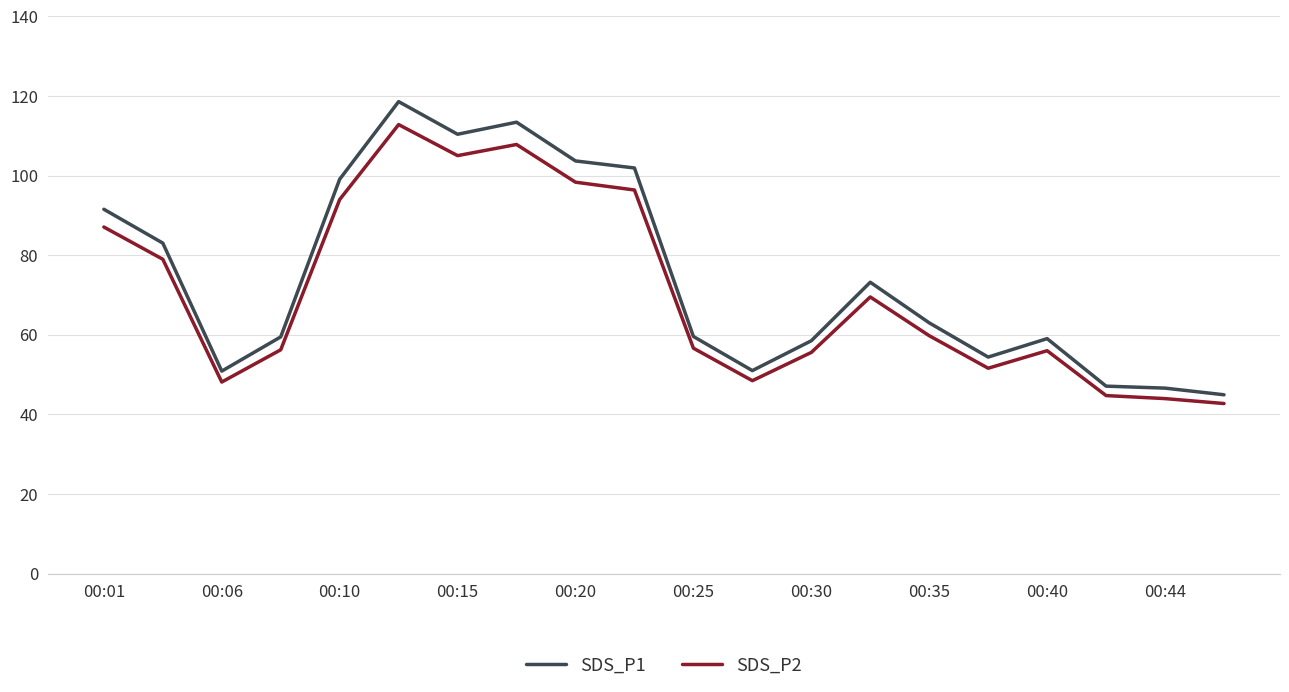

What is the difference between the maximum and minimum values in the SDS_P1 series?

73.6